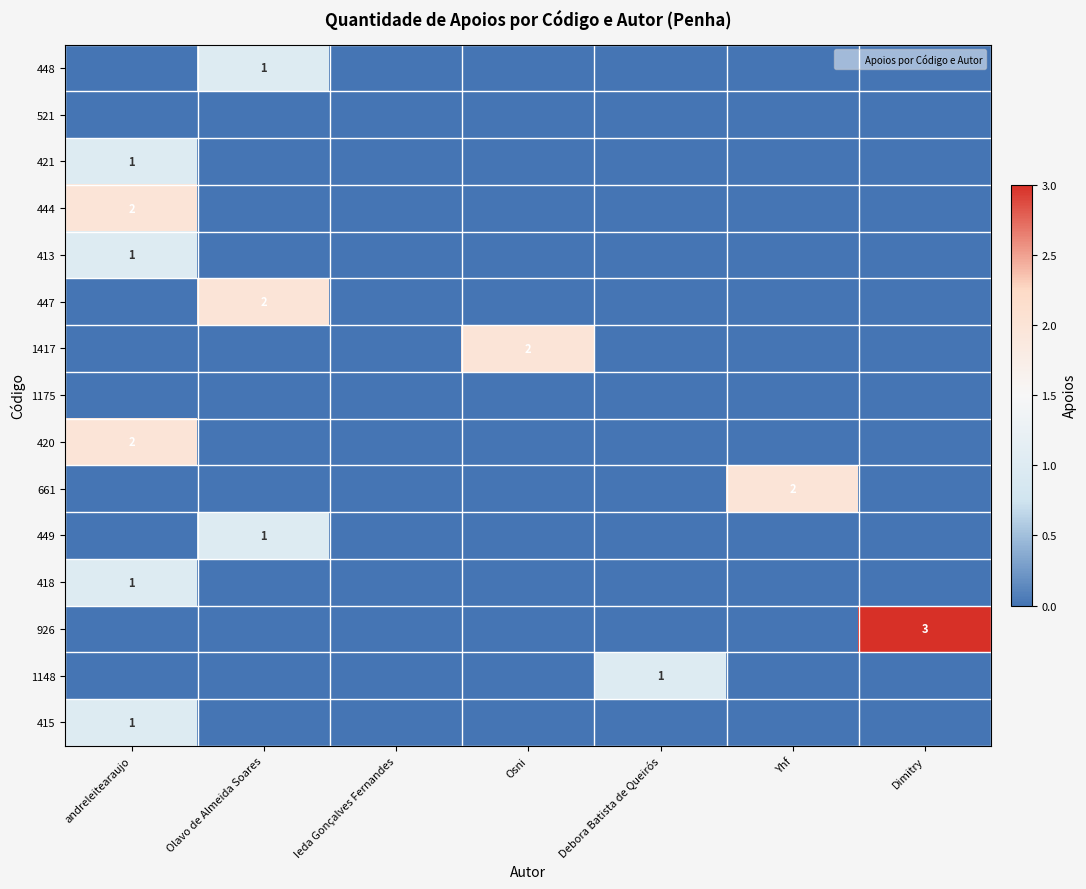

True or false: 415 has a value of 0 at Osni.

True